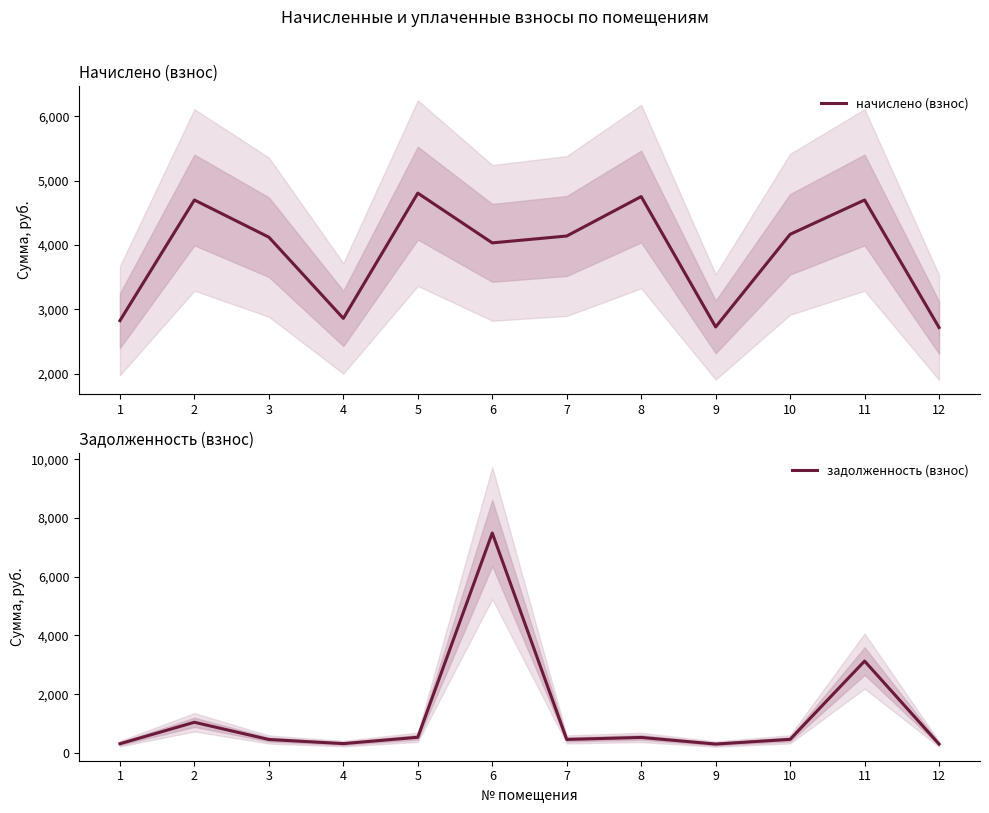

How many values in the начислено (взнос) series exceed 4139?

6